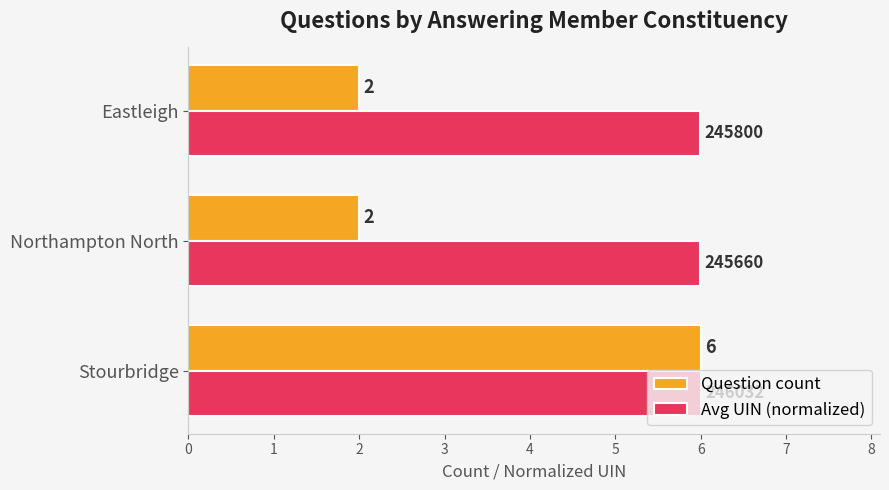

What is the spread (max minus min) of values at Eastleigh?

4.0